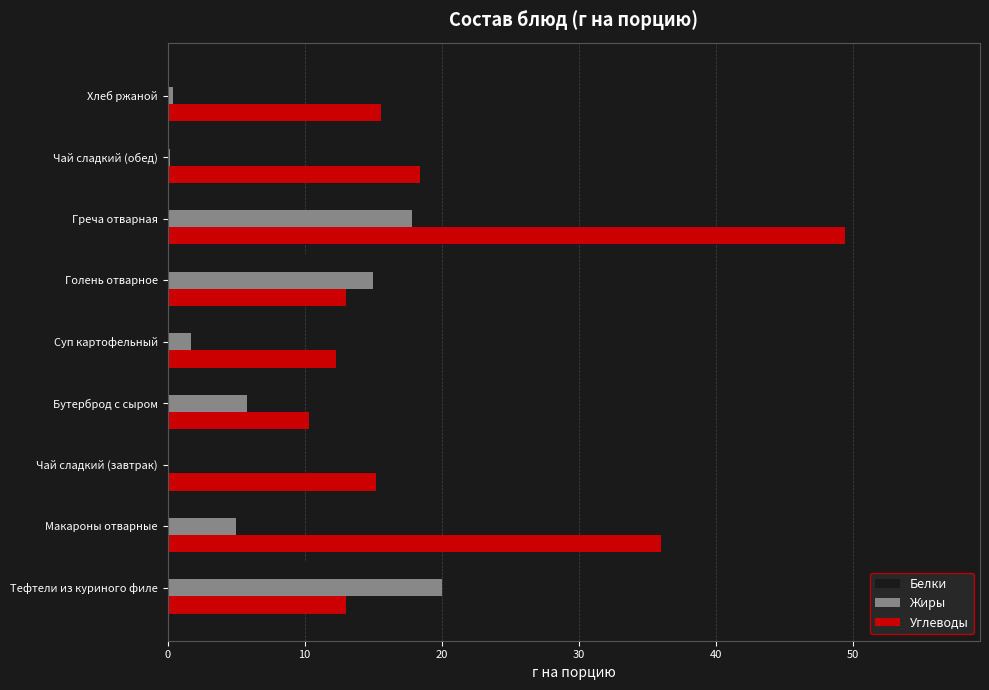

Which series has the largest total across all categories?

Углеводы